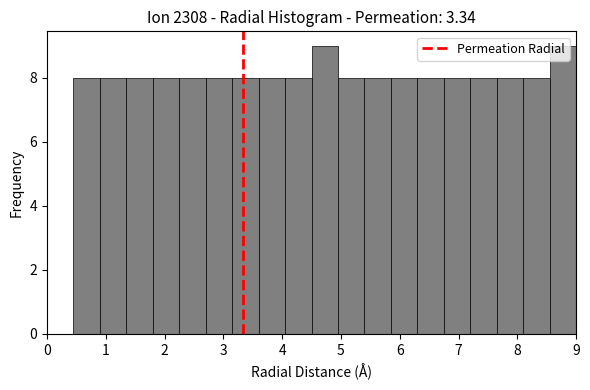

Reading left to right, list every bar in this chart as the range it spans on the x-axis followed by its height. Neither the bar edges nor the heights are printed on the chart, so give them approximately, as read against the axes.

0.00 to 0.45: 0
0.45 to 0.90: 8
0.90 to 1.35: 8
1.35 to 1.80: 8
1.80 to 2.25: 8
2.25 to 2.70: 8
2.70 to 3.15: 8
3.15 to 3.60: 8
3.60 to 4.05: 8
4.05 to 4.50: 8
4.50 to 4.95: 9
4.95 to 5.40: 8
5.40 to 5.85: 8
5.85 to 6.30: 8
6.30 to 6.75: 8
6.75 to 7.20: 8
7.20 to 7.65: 8
7.65 to 8.10: 8
8.10 to 8.55: 8
8.55 to 9.00: 9